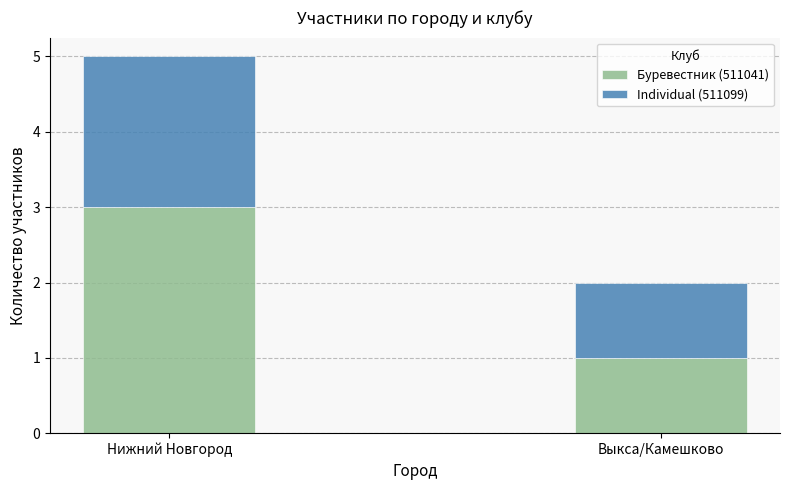

True or false: Буревестник (511041) has a value of 0 at Выкса/Камешково.

False